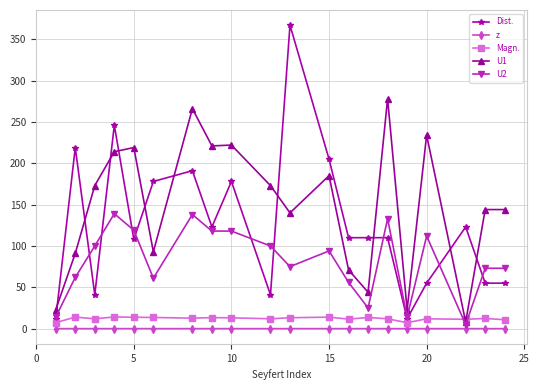

How many distinct data groups are displayed?

5